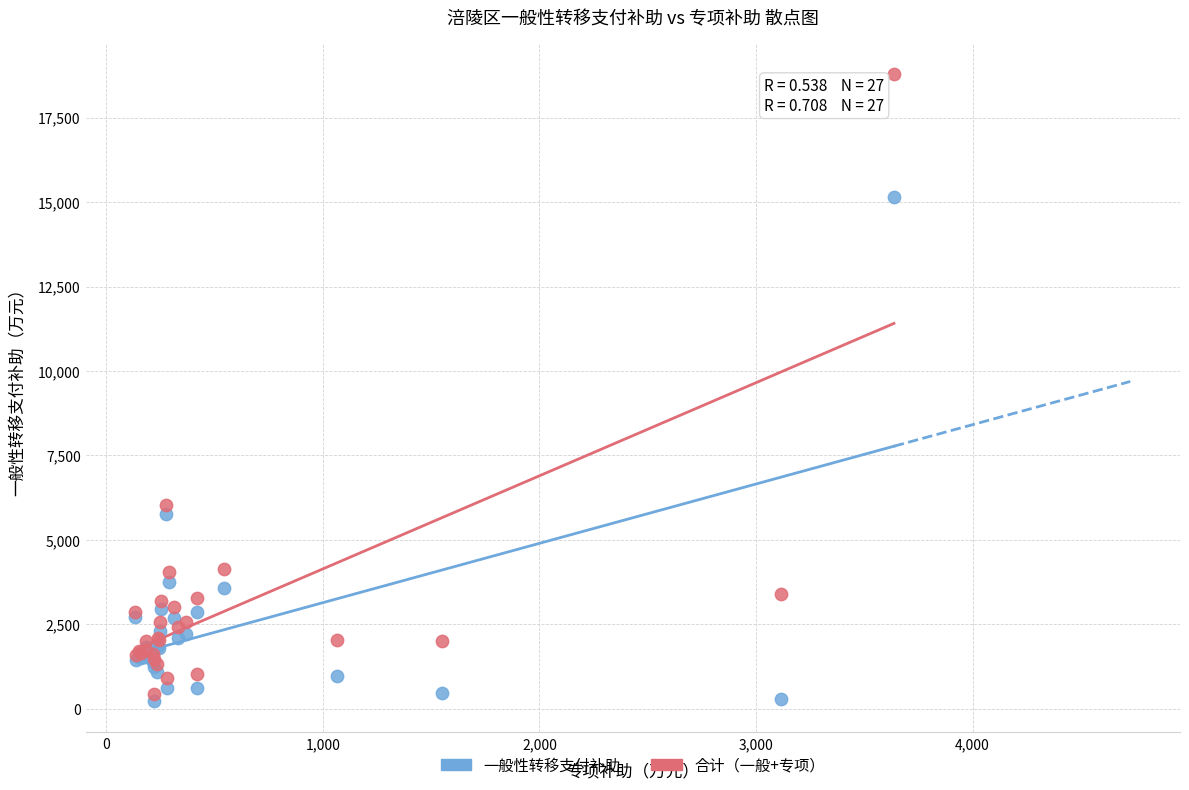

Which series contains the lowest Y value?

一般性转移支付补助